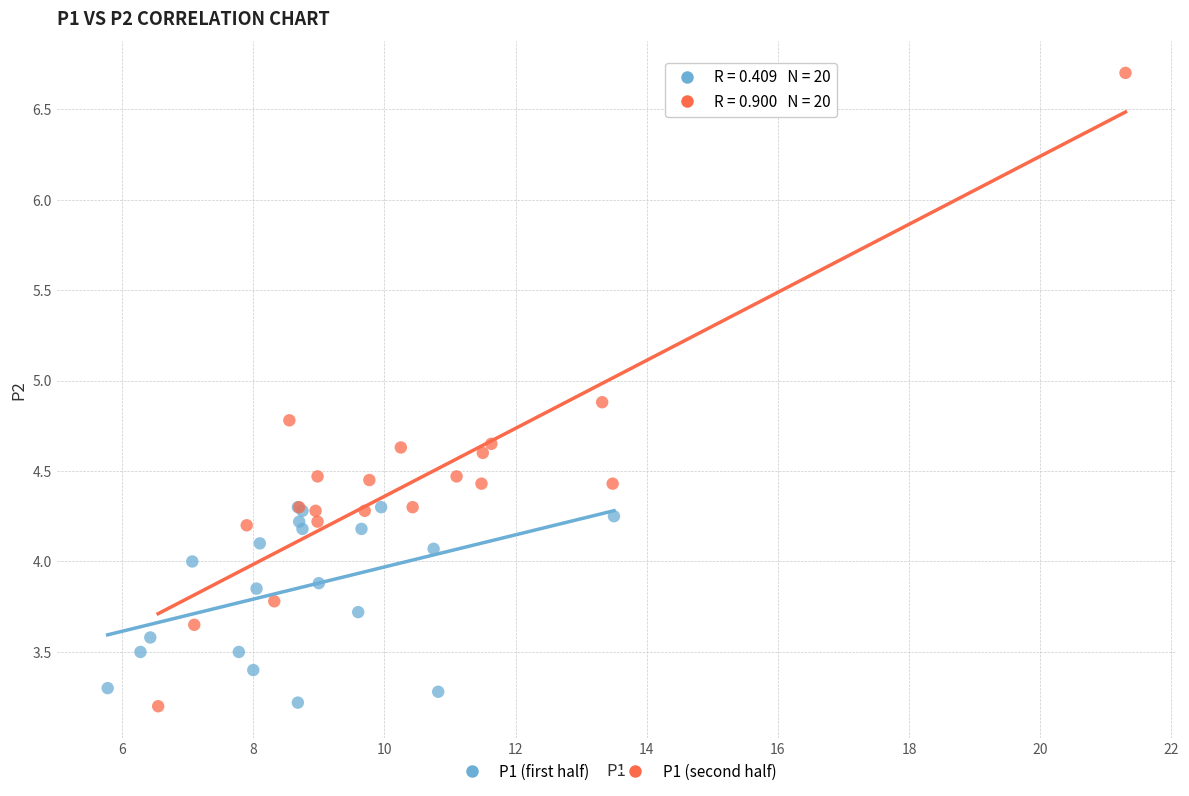

Which series has the largest Y range (max minus min)?

P1 (second half)